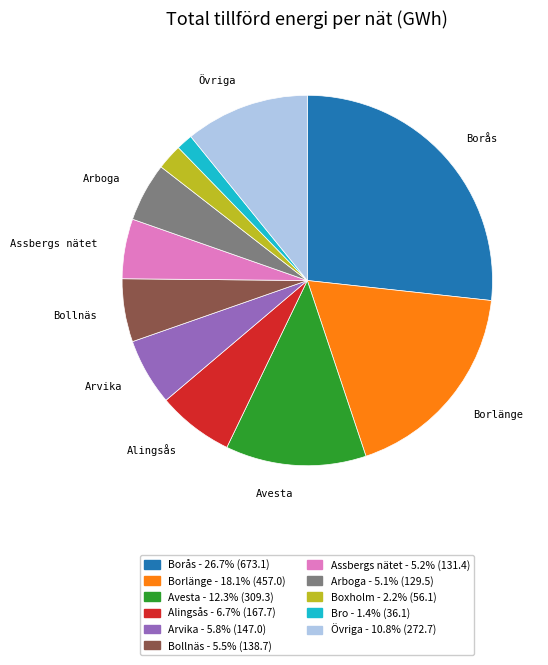

Is there any slice that represents more than half of the pie?

No